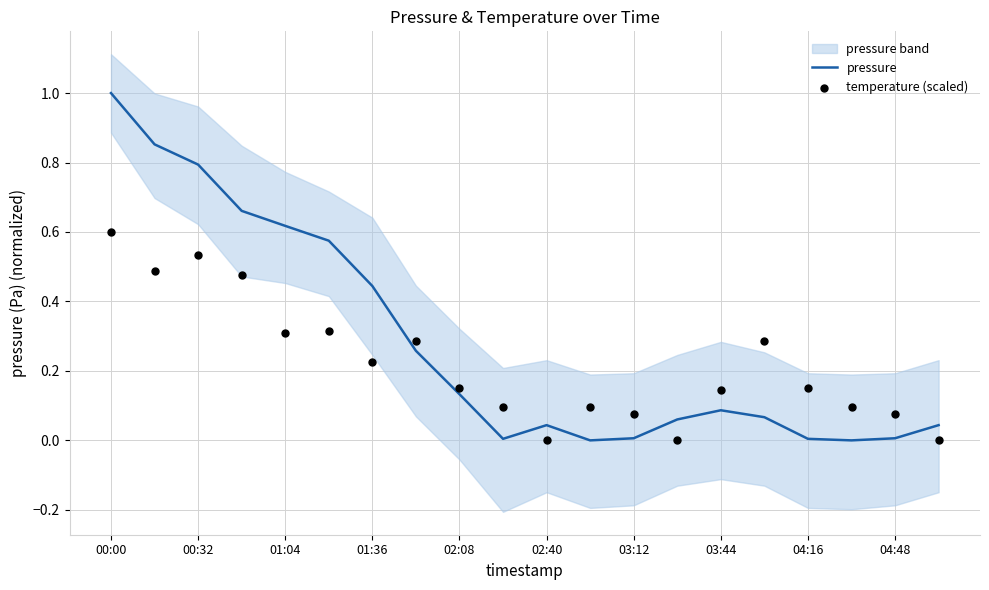

What are all the series names shown in the legend?

pressure, temperature (scaled)